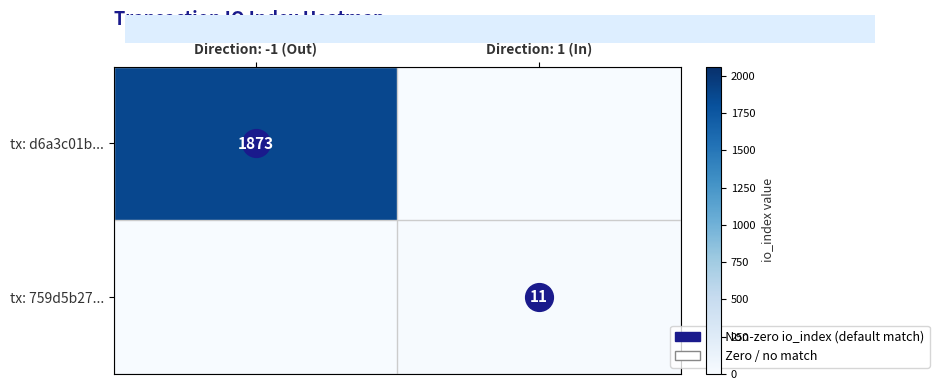

What is the sum of the tx: 759d5b27... values at Direction: 1 (In) and Direction: -1 (Out)?

11